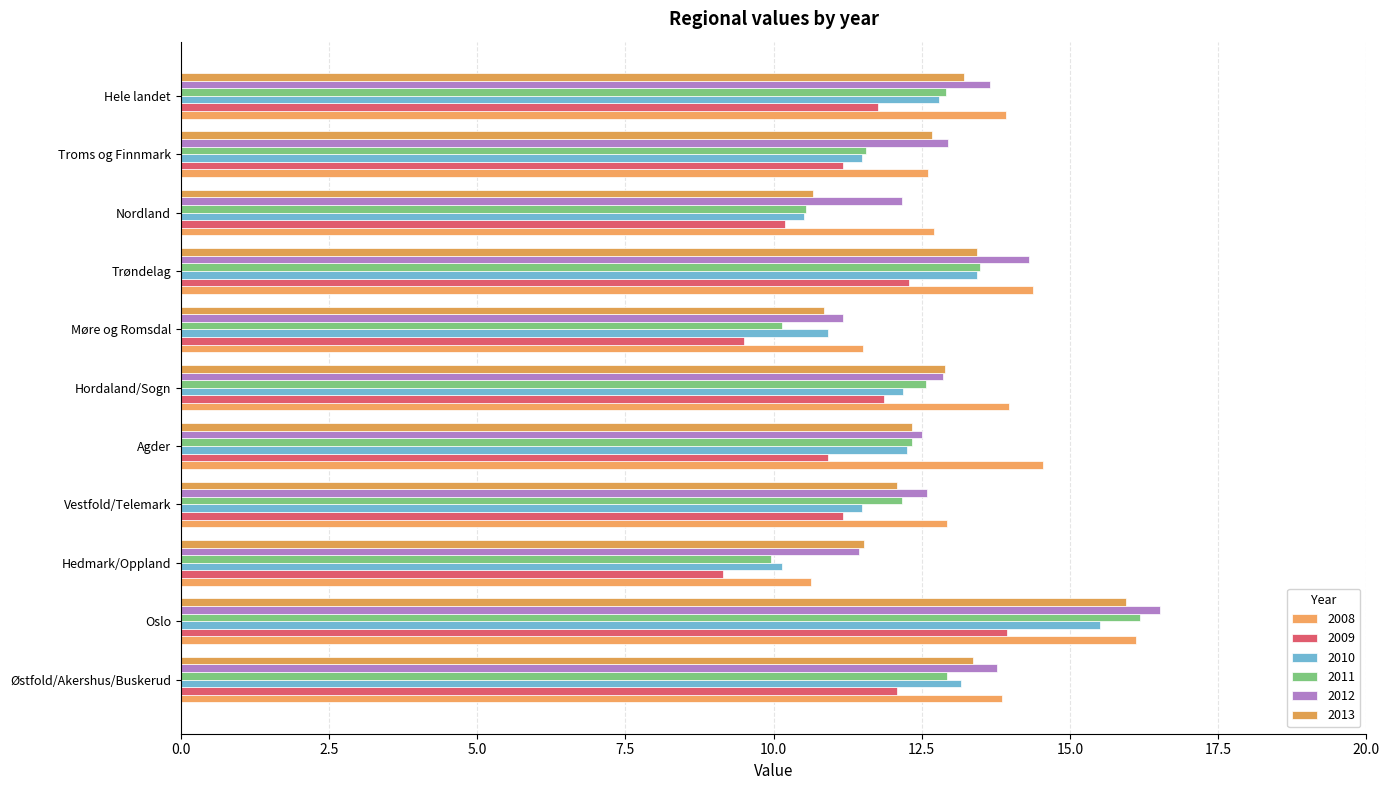

At which label does 2009 first exceed 11?

Østfold/Akershus/Buskerud